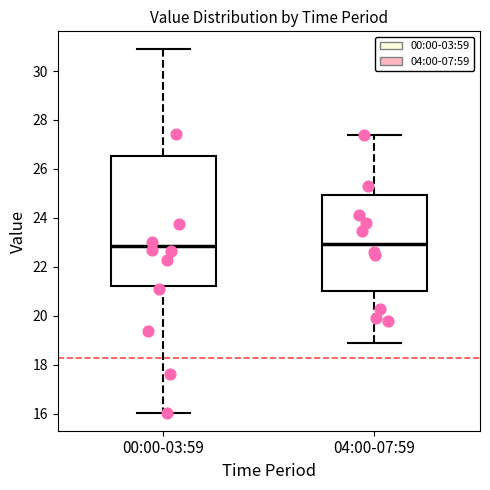

Reading left to right, transcribe this box plot: for each box, give where its median line is, the range the box spans, and where its two whiskers end, as read against the y-axis. The values are not printed on the chart, so give them approximately, as read against the axis.

00:00-03:59: median 22.8, box 21.2 to 26.6, whiskers 16.0 to 30.8
04:00-07:59: median 23.0, box 21.0 to 25.0, whiskers 19.0 to 27.4